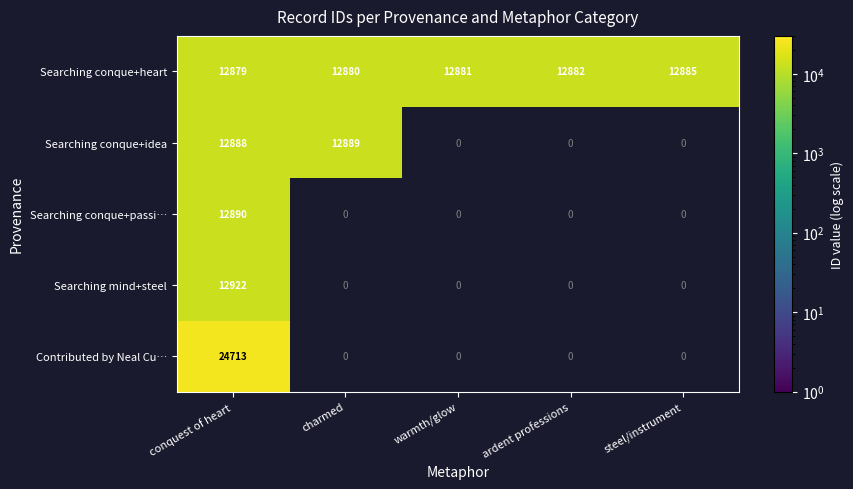

Rank the series at conquest of heart from highest to lowest value.

Contributed by Neal Cu…, Searching mind+steel, Searching conque+passi…, Searching conque+idea, Searching conque+heart